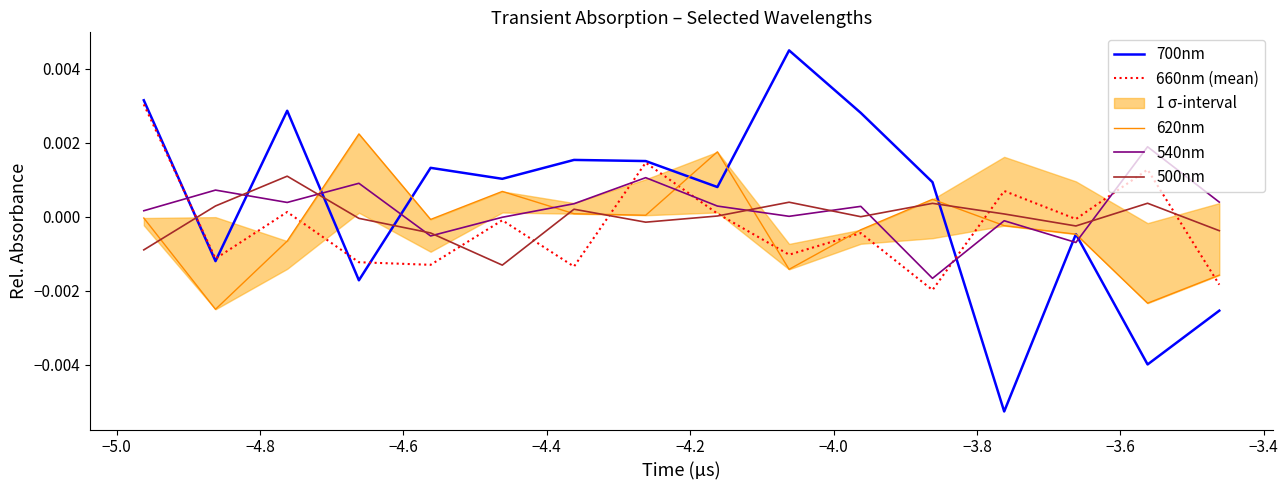

Count the number of data series in this chart.

5